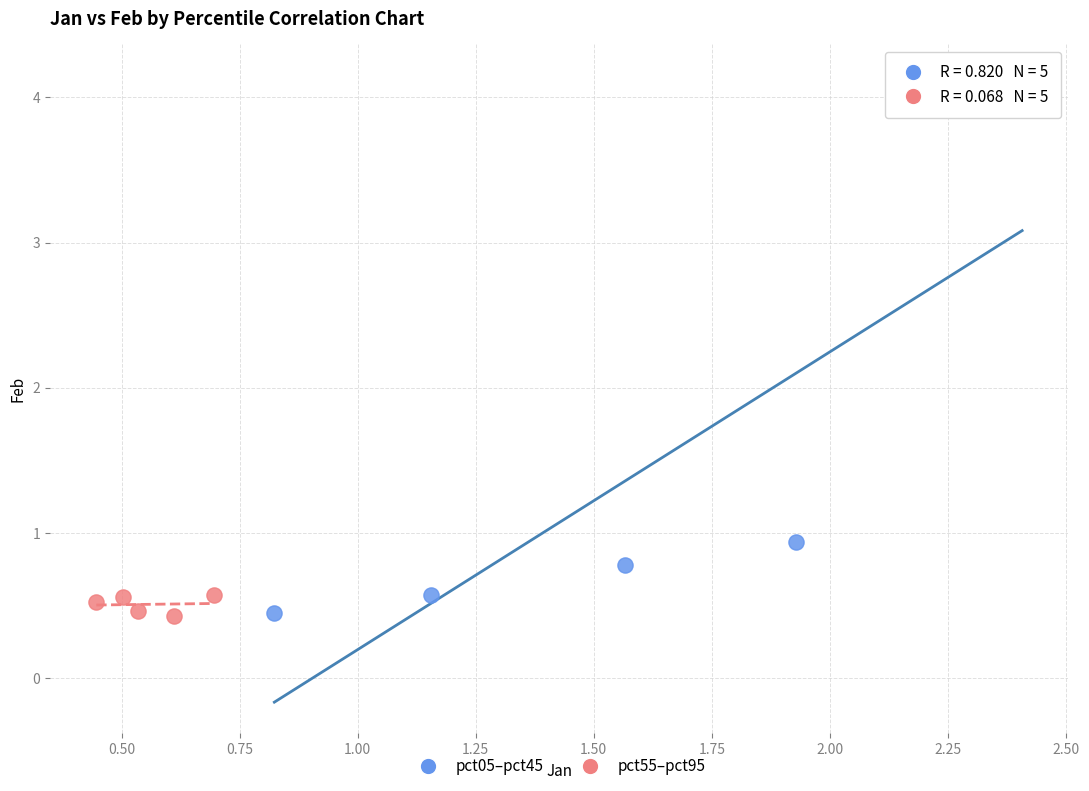

Which series has the widest spread of Y values?

pct05–pct45